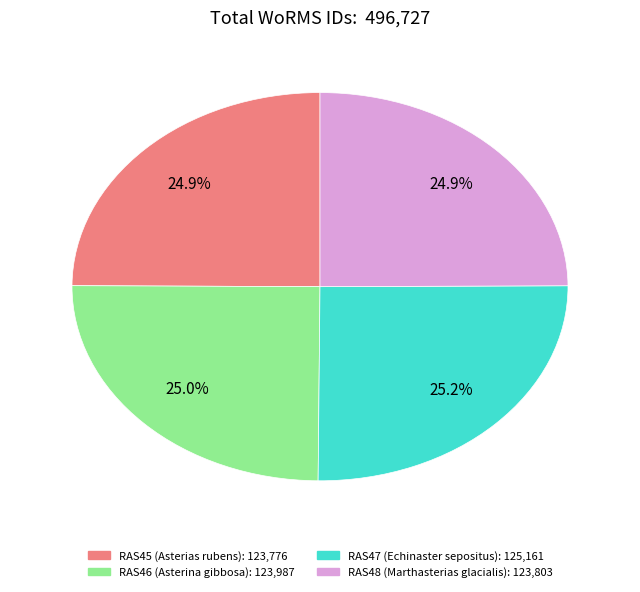

What percentage is the RAS45 slice, to the nearest percent?

25%